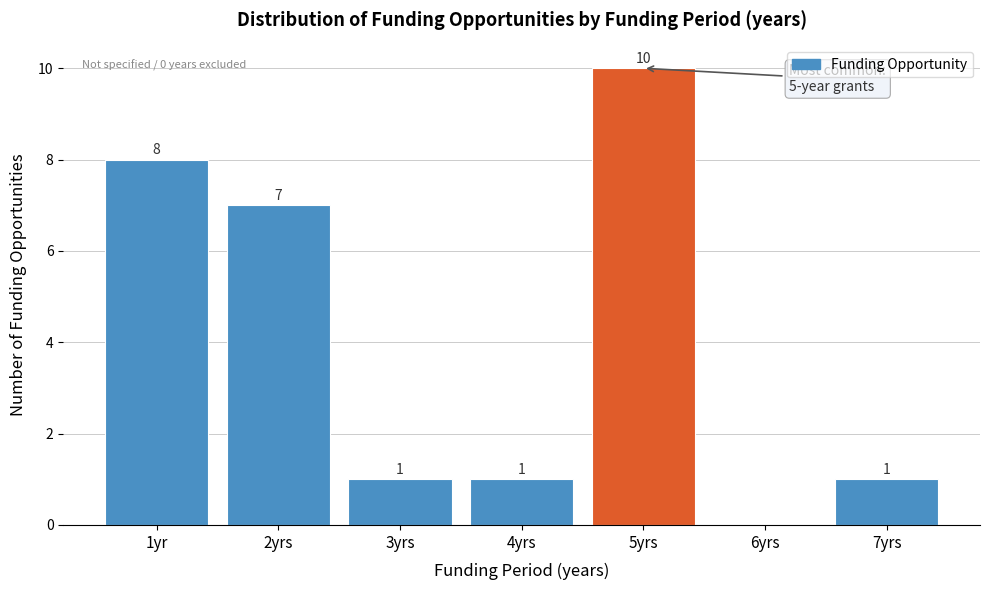

Reading right to left, extract all data points from this chart.

7yrs=1	6yrs=0	5yrs=10	4yrs=1	3yrs=1	2yrs=7	1yr=8